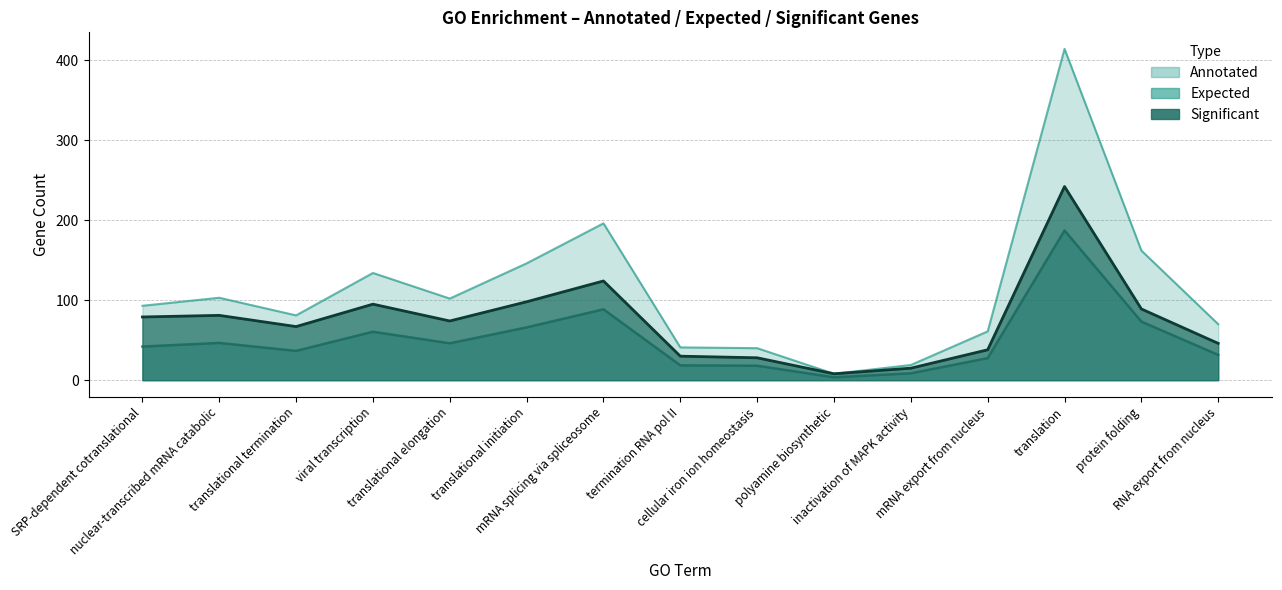

Rank the series at mRNA export from nucleus from highest to lowest value.

Annotated, Significant, Expected